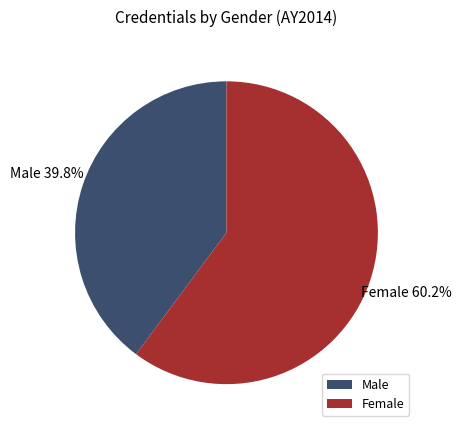

What is the ratio of the value at Male to the value at Female?

0.7